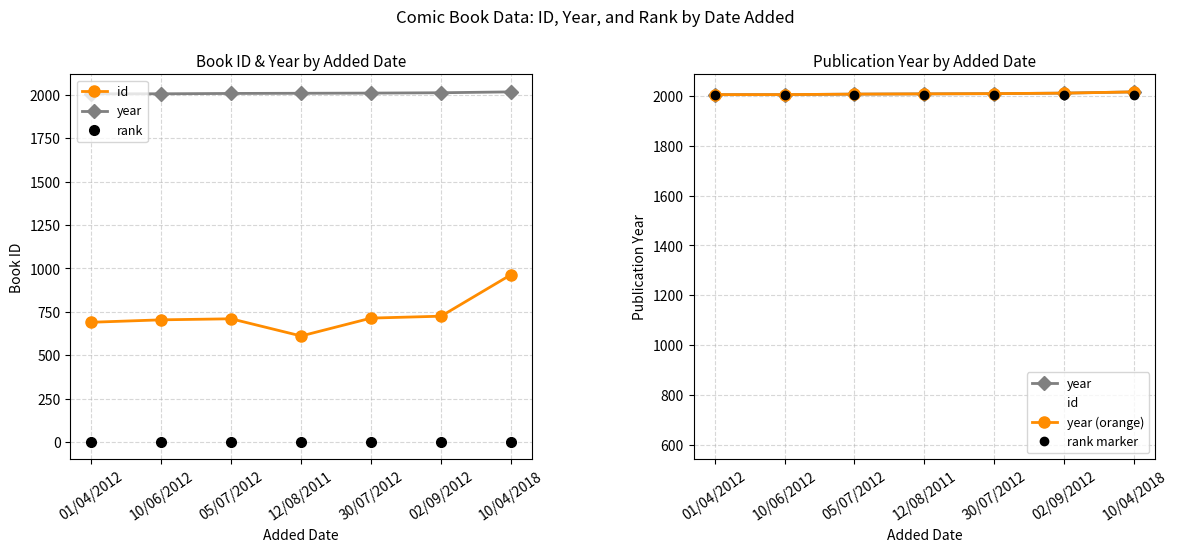

True or false: rank has a value of 1 at 01/04/2012.

True